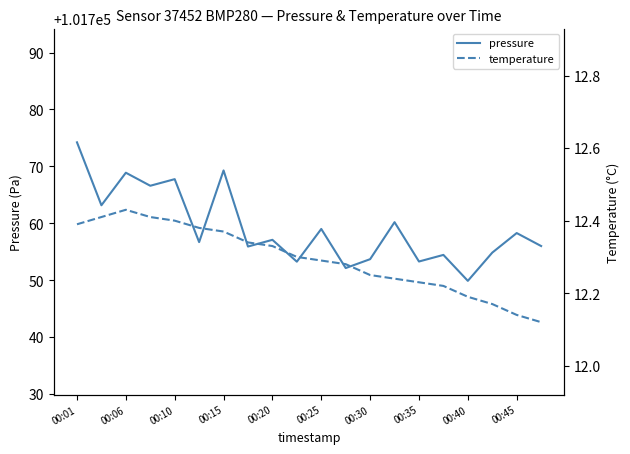

True or false: pressure has a value of 23201.6 at 00:30.

False